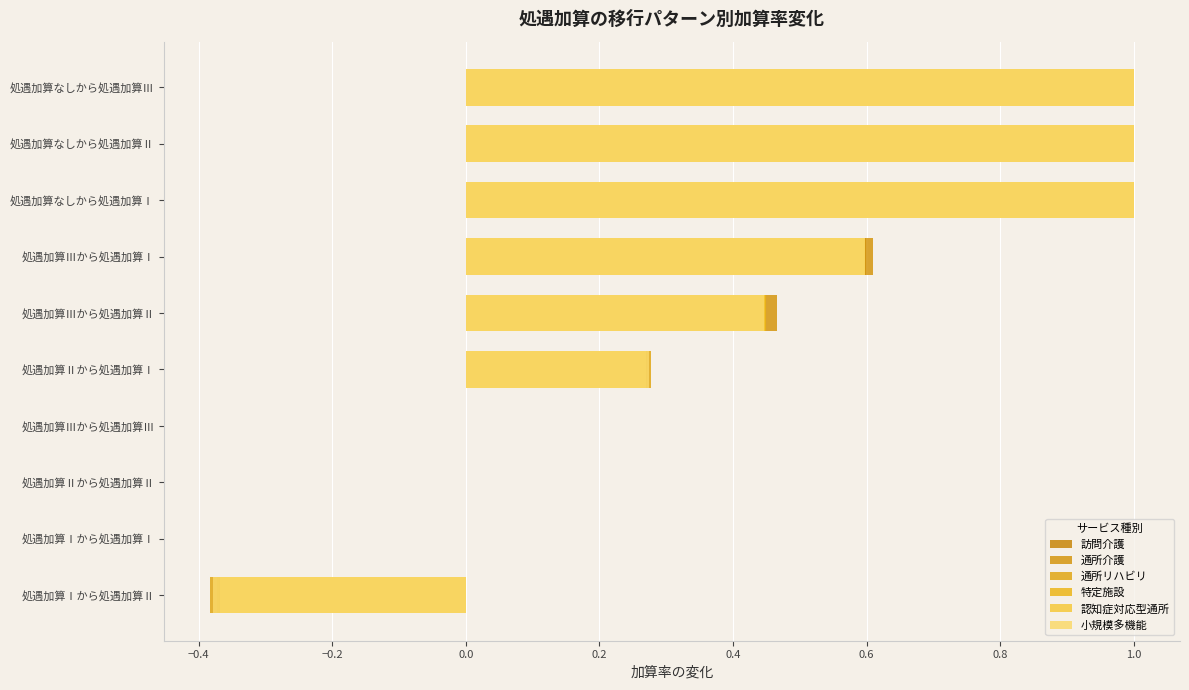

Does the chart contain any negative values?

Yes